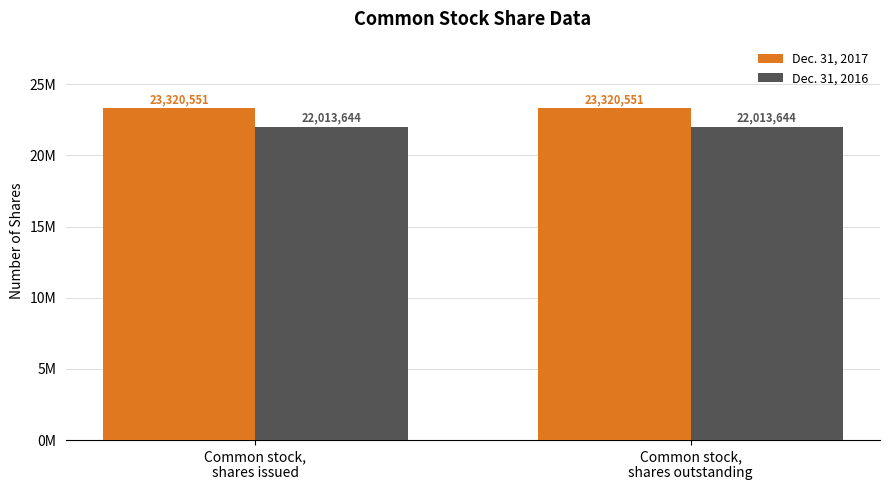

What are all the series names shown in the legend?

Dec. 31, 2017, Dec. 31, 2016